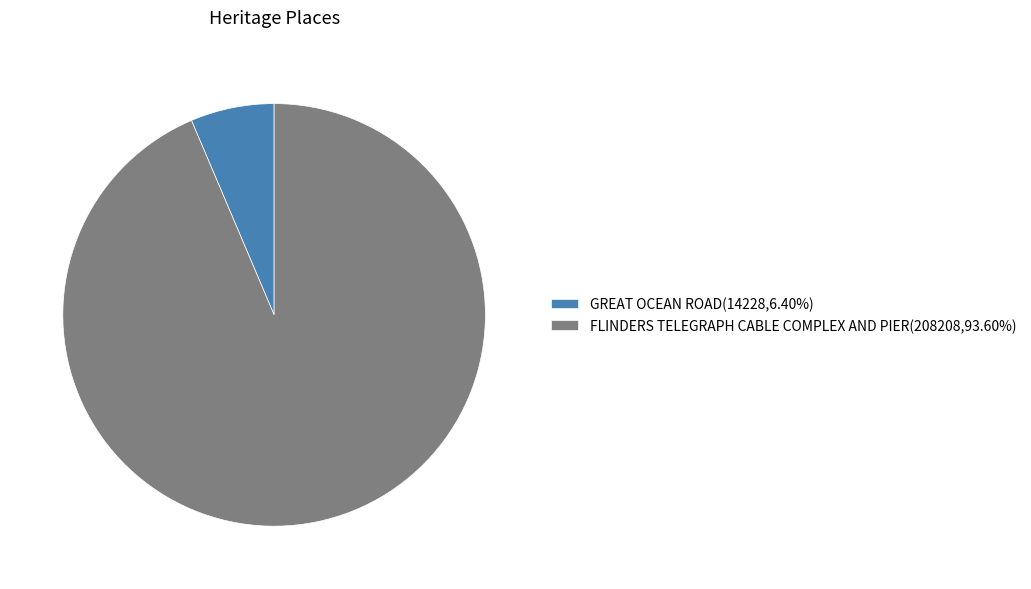

Is the sum of GREAT OCEAN ROAD(14228,6.40%) and FLINDERS TELEGRAPH CABLE COMPLEX AND PIER(208208,93.60%) greater than half?

Yes